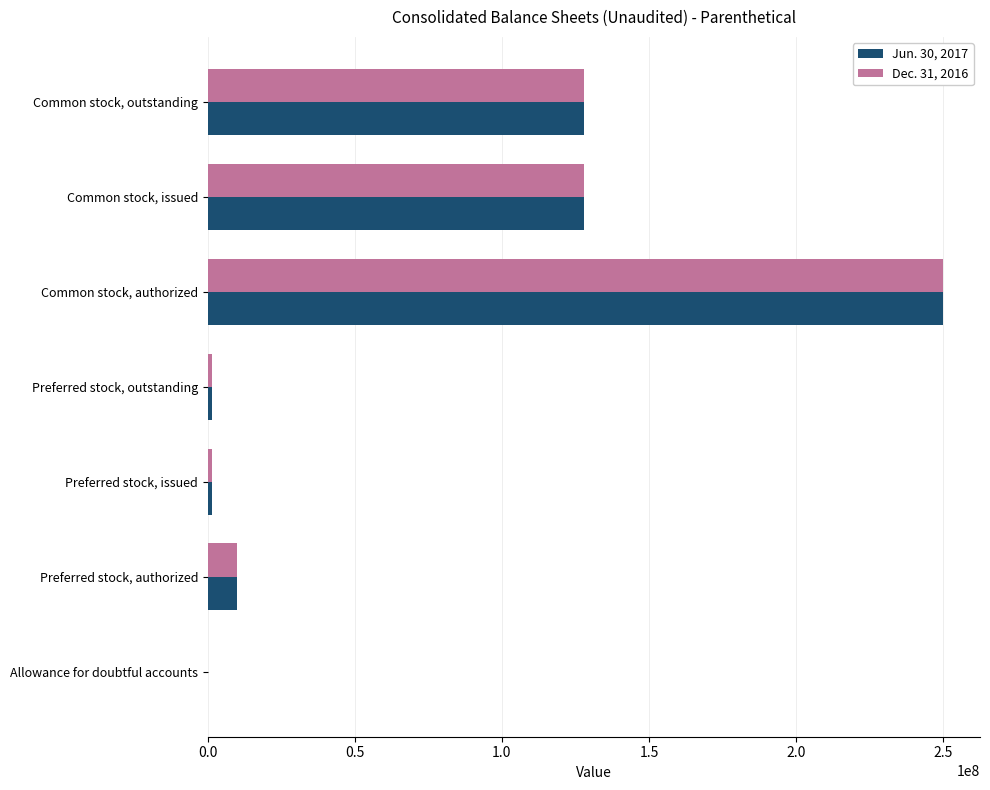

How many series are shown in this chart?

2